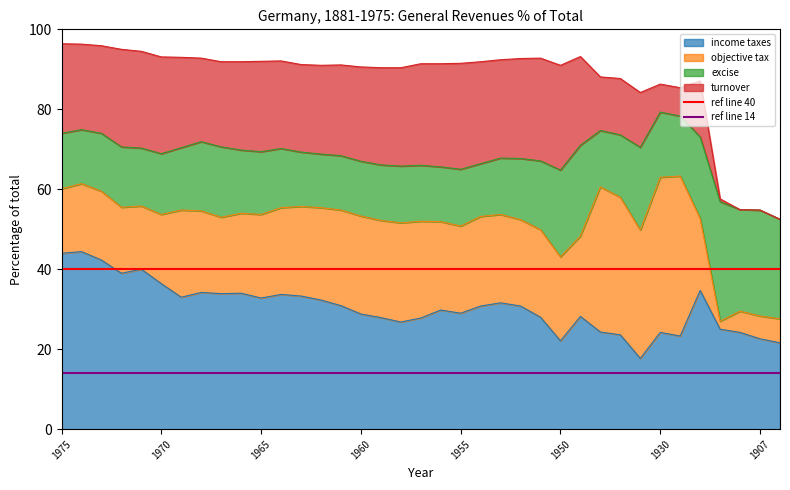

What is the lowest value of the income taxes series?

17.7